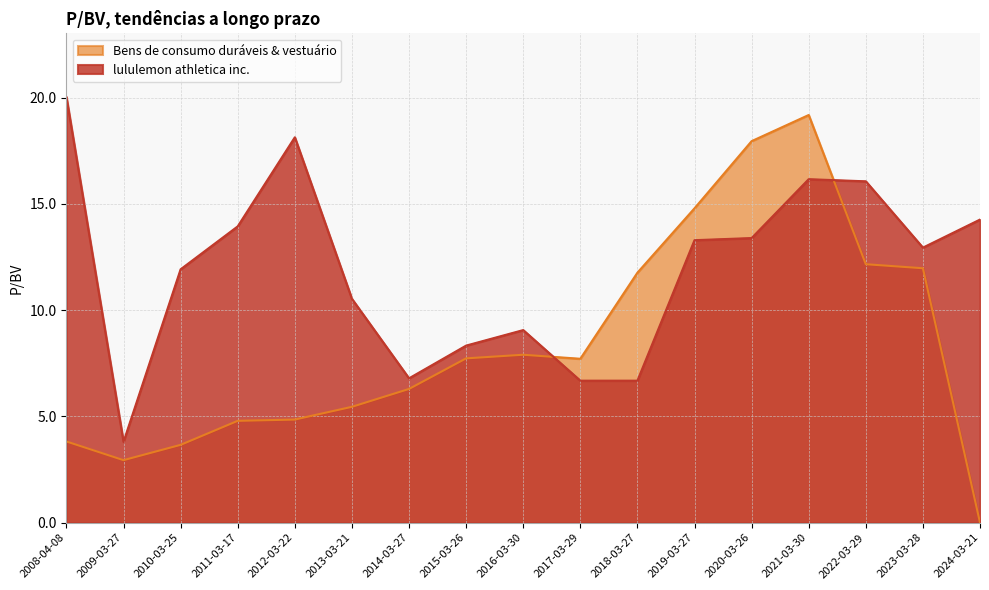

How many distinct data groups are displayed?

2